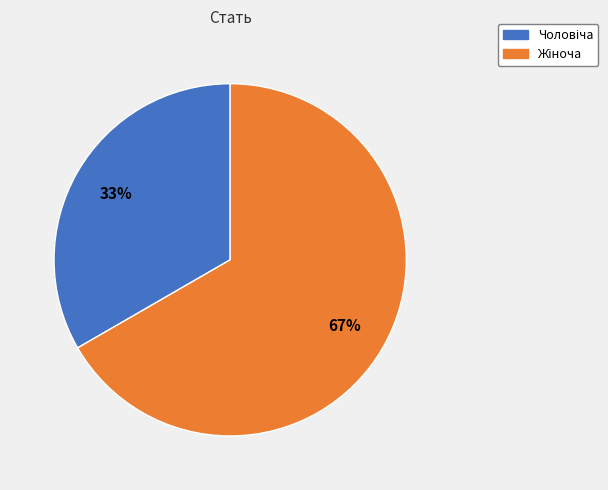

Does any single category account for the majority?

Yes